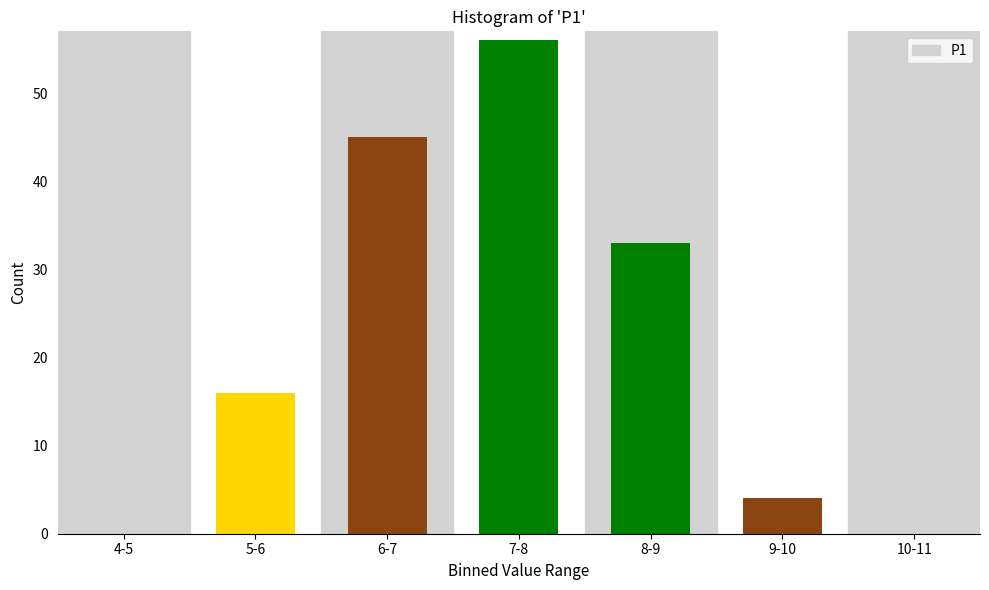

Reading left to right, list all the values displayed in this chart.

4-5=0	5-6=16	6-7=45	7-8=56	8-9=33	9-10=4	10-11=0